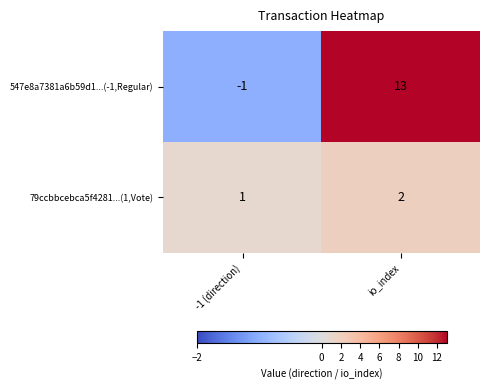

At which category is the sum across all series the highest?

io_index